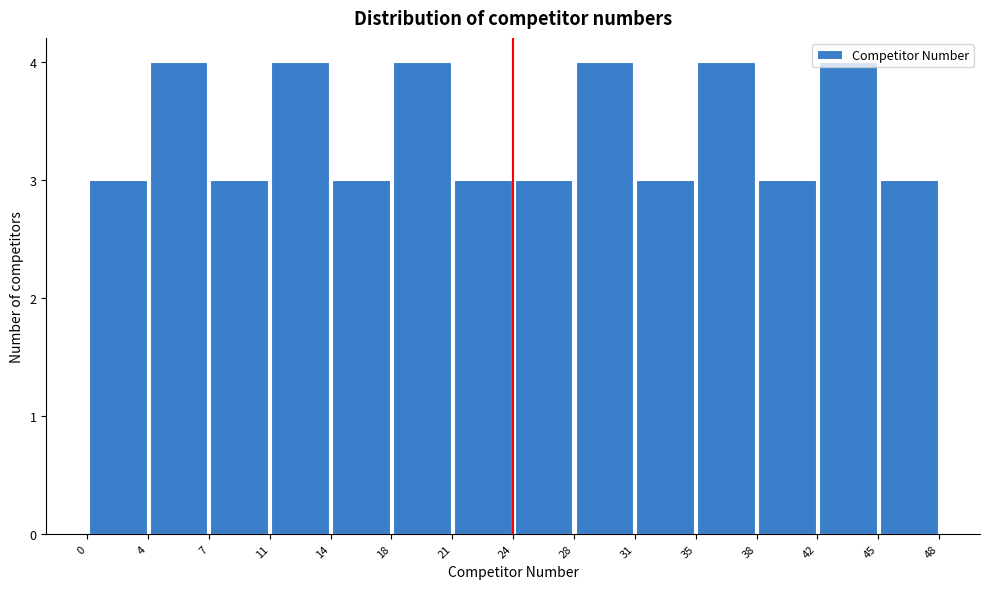

Reading left to right, list every bar in this chart as the range it spans on the x-axis followed by its height. The values are not printed on the chart, so give them approximately, as read against the axis.

0 to 4: 3
4 to 7: 4
7 to 11: 3
11 to 14: 4
14 to 18: 3
18 to 21: 4
21 to 24: 3
24 to 28: 3
28 to 31: 4
31 to 35: 3
35 to 38: 4
38 to 42: 3
42 to 45: 4
45 to 48: 3